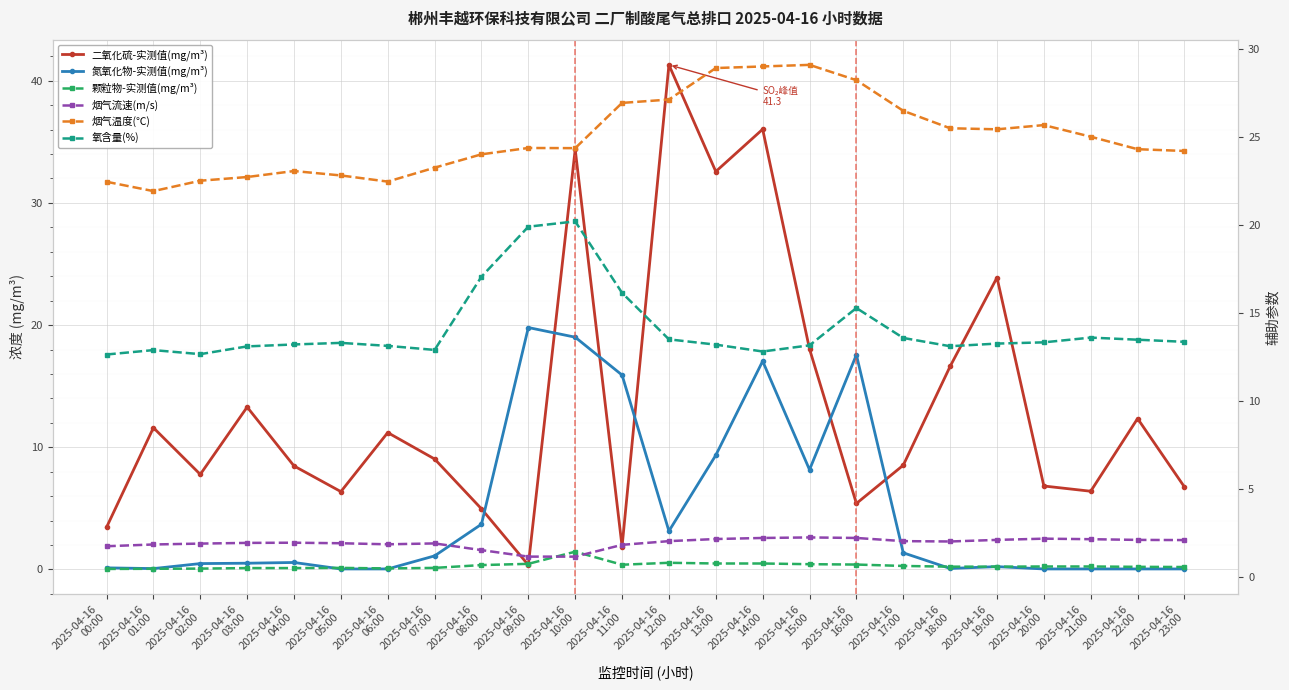

What are all the series names shown in the legend?

二氧化硫-实测值(mg/m³), 氮氧化物-实测值(mg/m³), 颗粒物-实测值(mg/m³), 烟气流速(m/s), 烟气温度(℃), 氧含量(%)